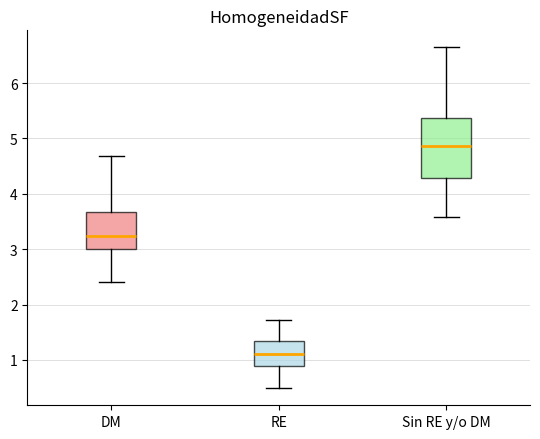

Reading left to right, read every box against the y-axis: the position of its median line, the range the box covers, and the ends of its whiskers. The values are not printed on the chart, so give them approximately, as read against the axis.

DM: median 3.2, box 3.0 to 3.7, whiskers 2.4 to 4.7
RE: median 1.1, box 0.9 to 1.3, whiskers 0.5 to 1.7
Sin RE y/o DM: median 4.9, box 4.3 to 5.4, whiskers 3.6 to 6.6